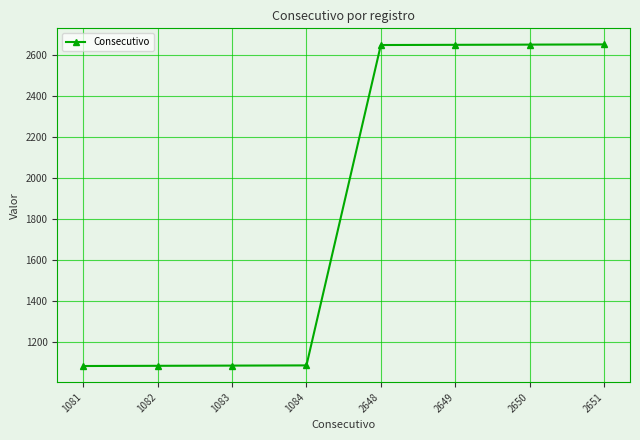

True or false: the data shows 1785 at 1084.

False